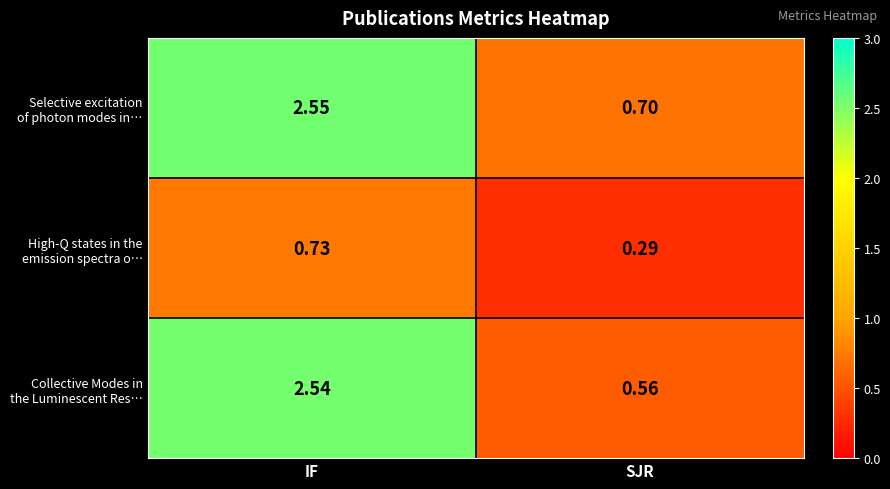

Which category has the lowest value across all series?

SJR